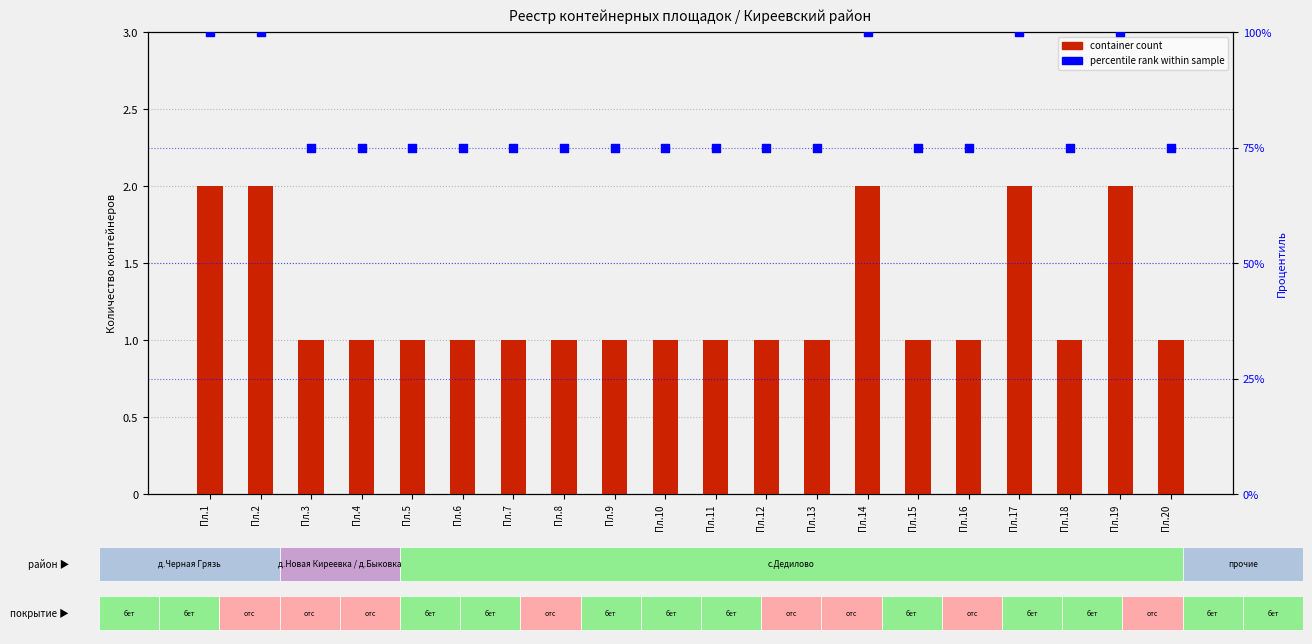

Which series contains the highest Y value?

percentile rank